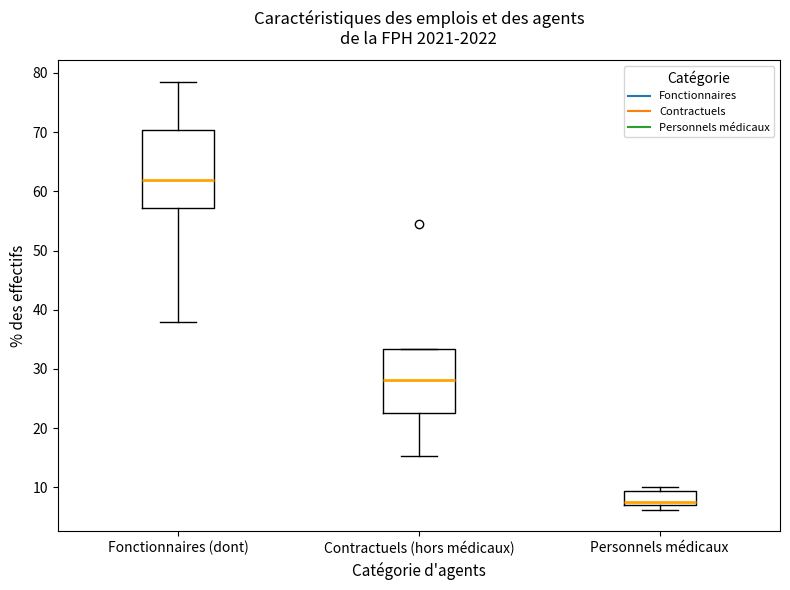

Reading left to right, read every box against the y-axis: the position of its median line, the range the box covers, and the ends of its whiskers. The values are not printed on the chart, so give them approximately, as read against the axis.

Fonctionnaires (dont): median 62, box 57 to 70, whiskers 38 to 79
Contractuels (hors médicaux): median 28, box 23 to 33, whiskers 15 to 33
Personnels médicaux: median 8, box 7 to 9, whiskers 6 to 10